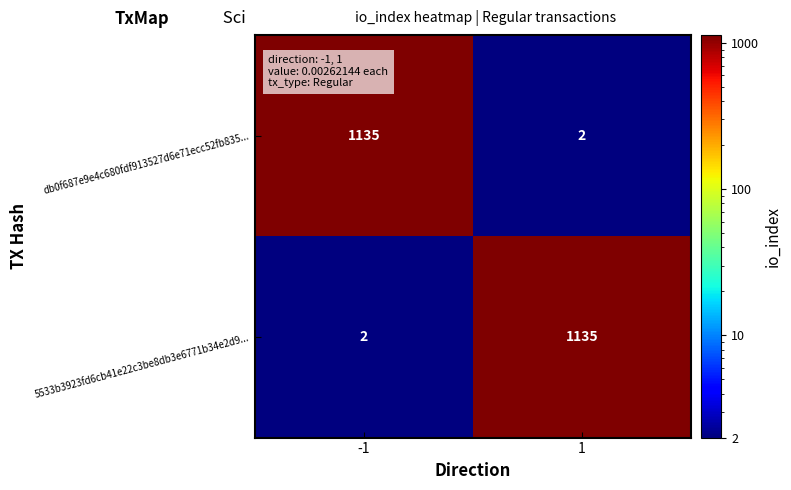

What is the difference between the maximum and minimum values in the db0f687e9e4c680fdf913527d6e71ecc52fb835... series?

1133